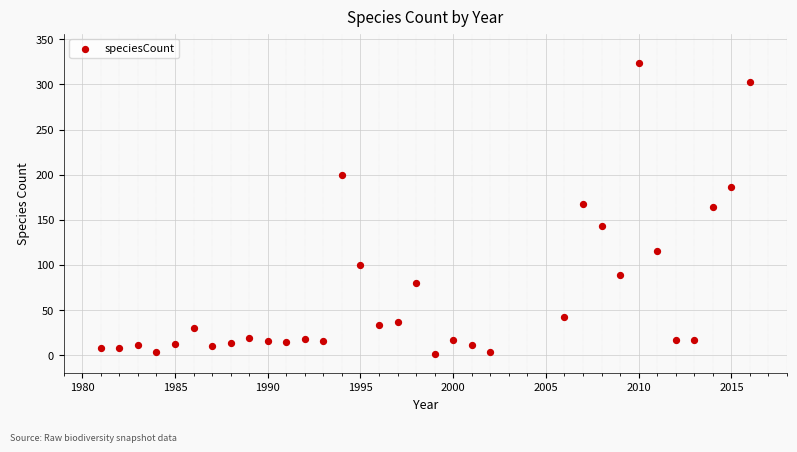

What is the range of Y values (max minus min)?

323